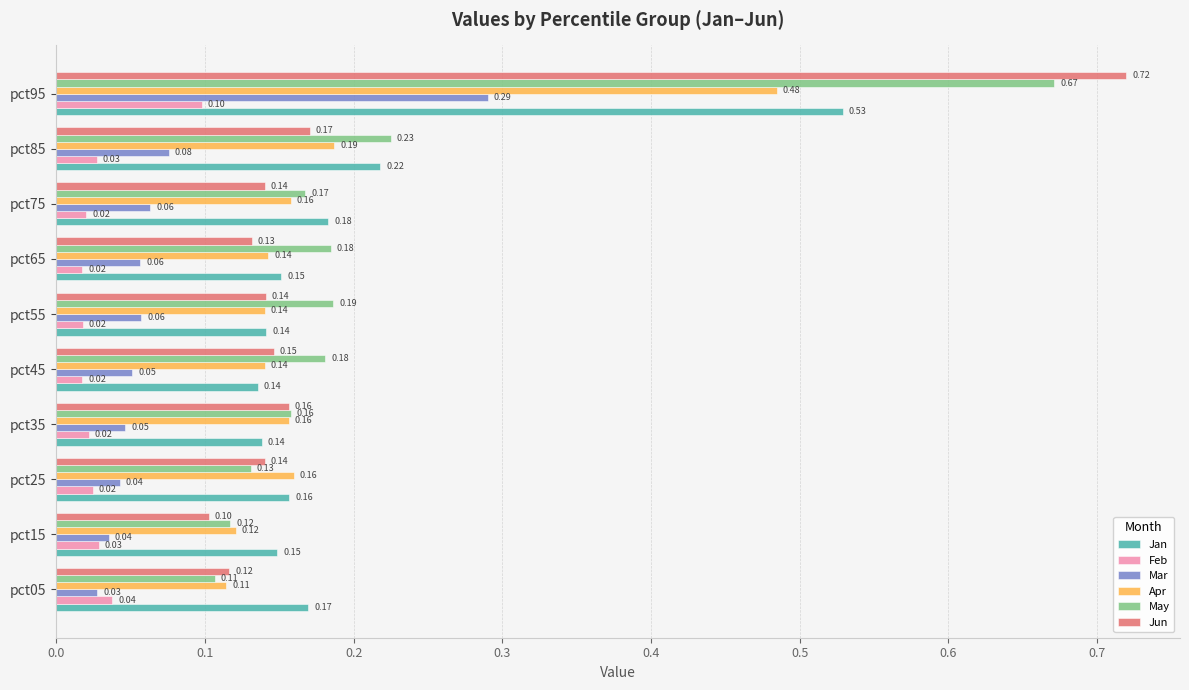

List the series in order of their peak value, lowest first.

Feb, Mar, Apr, Jan, May, Jun